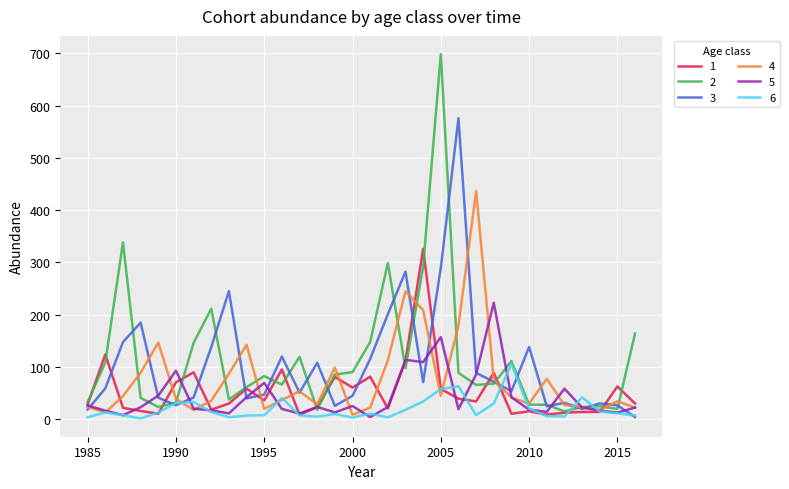

Does the chart display data point markers on the line(s)?

No